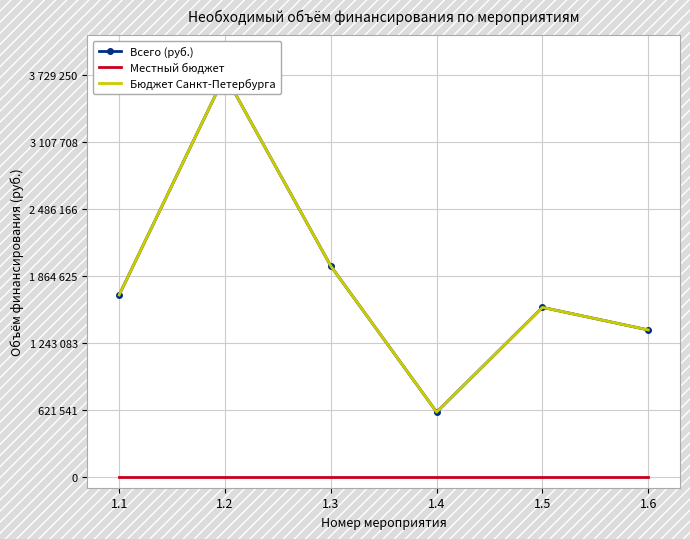

What is the lowest value of the Бюджет Санкт-Петербурга series?

602500